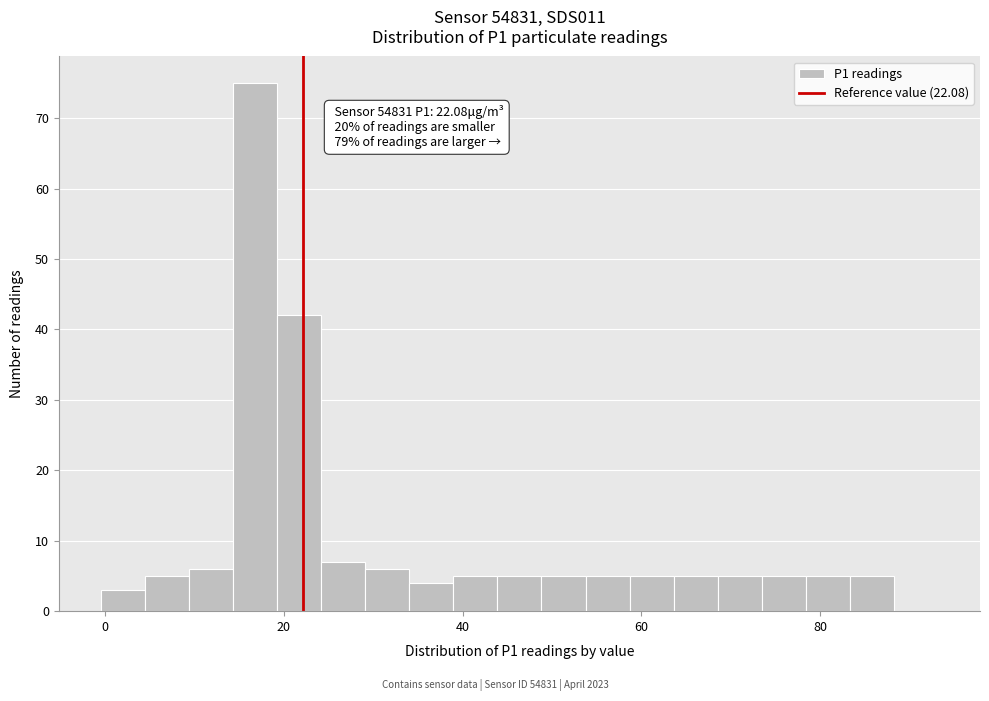

Read against the x-axis, roughly where is the centre of the tallest bar?

16